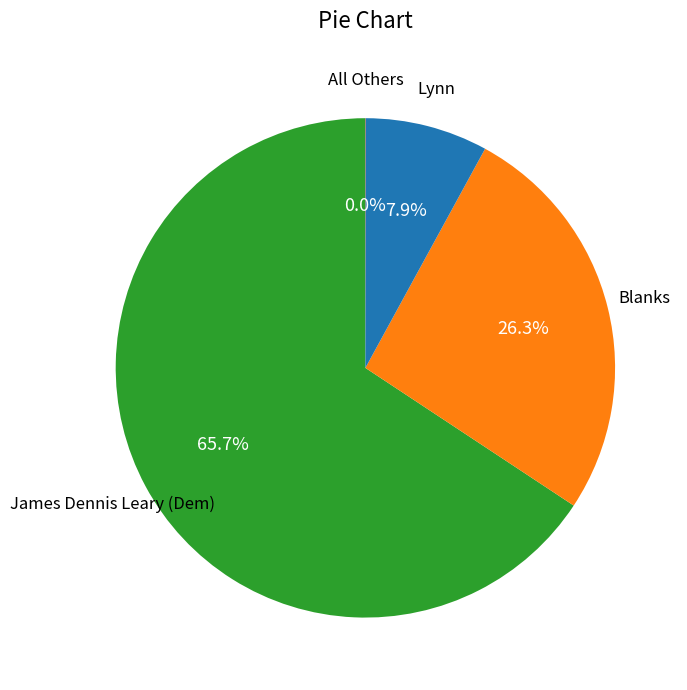

What percentage is the Blanks slice, to the nearest percent?

26%